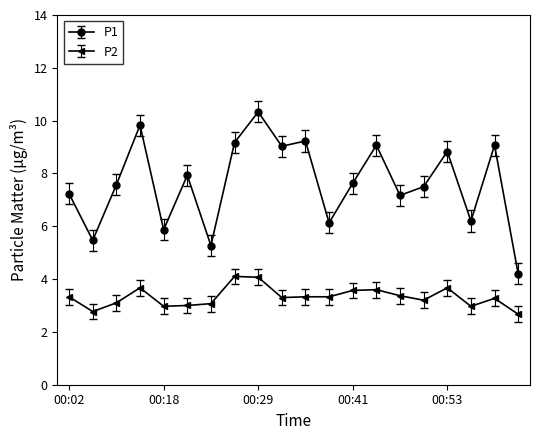

Which series has the widest spread of values?

P1